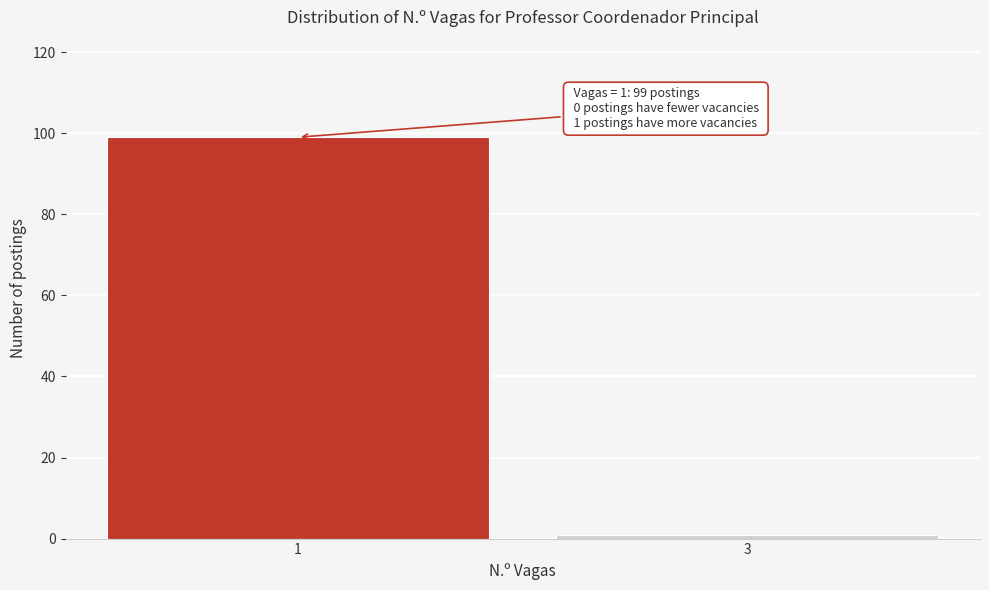

Reading right to left, extract all data points from this chart.

3=1	1=99